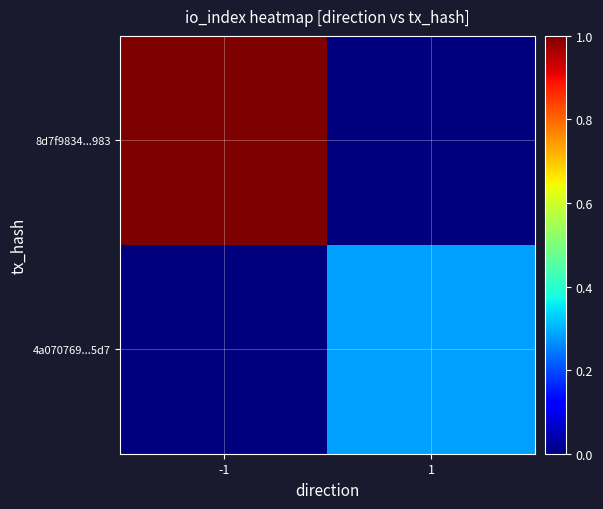

Which series changed the most between -1 and 1?

8d7f9834...983